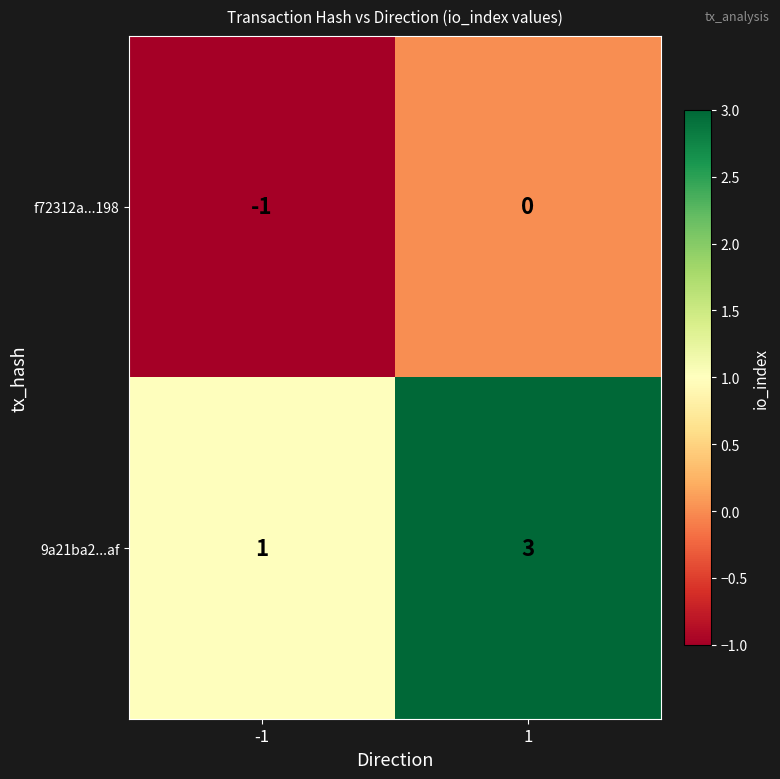

List the series in order of their peak value, lowest first.

f72312a...198, 9a21ba2...af